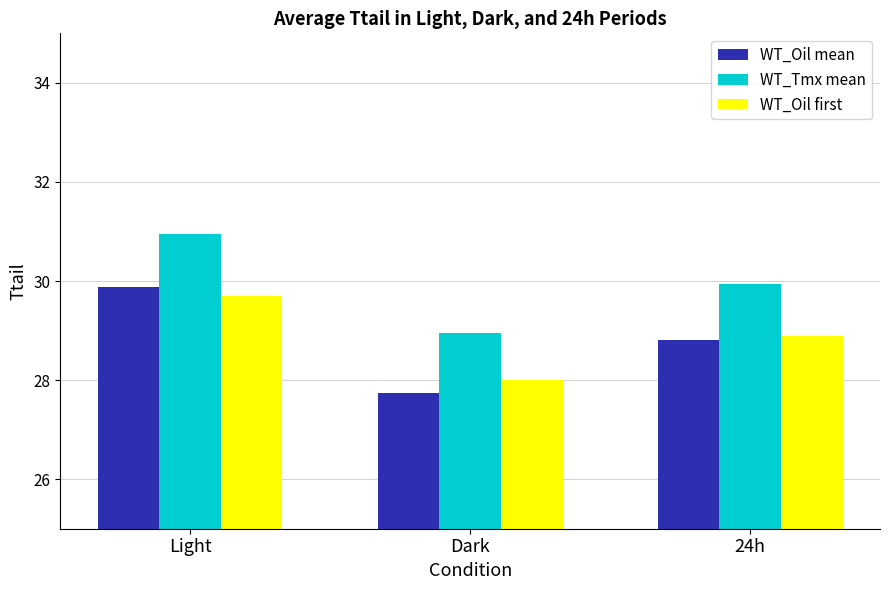

Rank the series by their maximum value, from highest to lowest.

WT_Tmx mean, WT_Oil mean, WT_Oil first